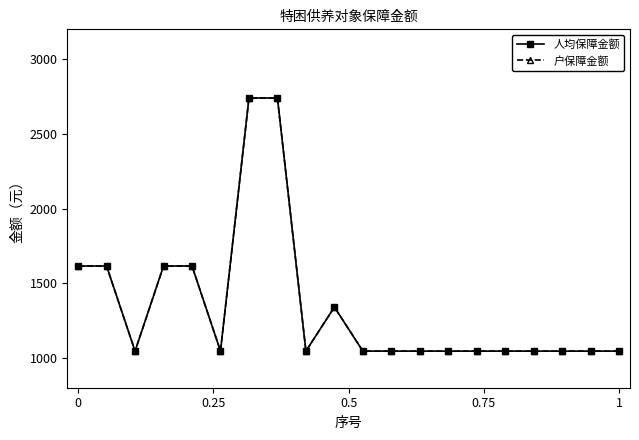

What is the sum of all 户保障金额 values?

26865